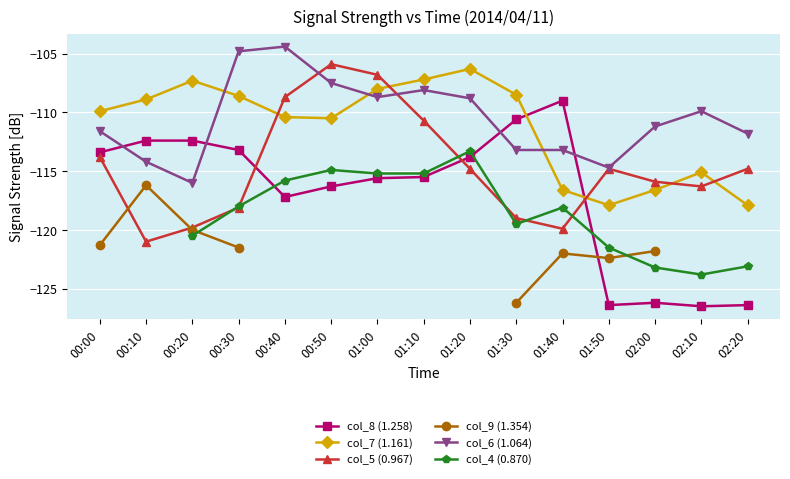

What are all the series names shown in the legend?

col_8 (1.258), col_7 (1.161), col_5 (0.967), col_9 (1.354), col_6 (1.064), col_4 (0.870)